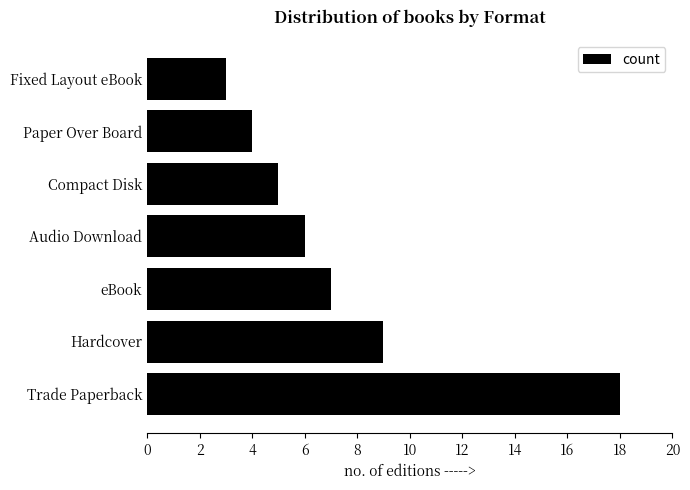

What is the difference between the maximum and minimum values?

15